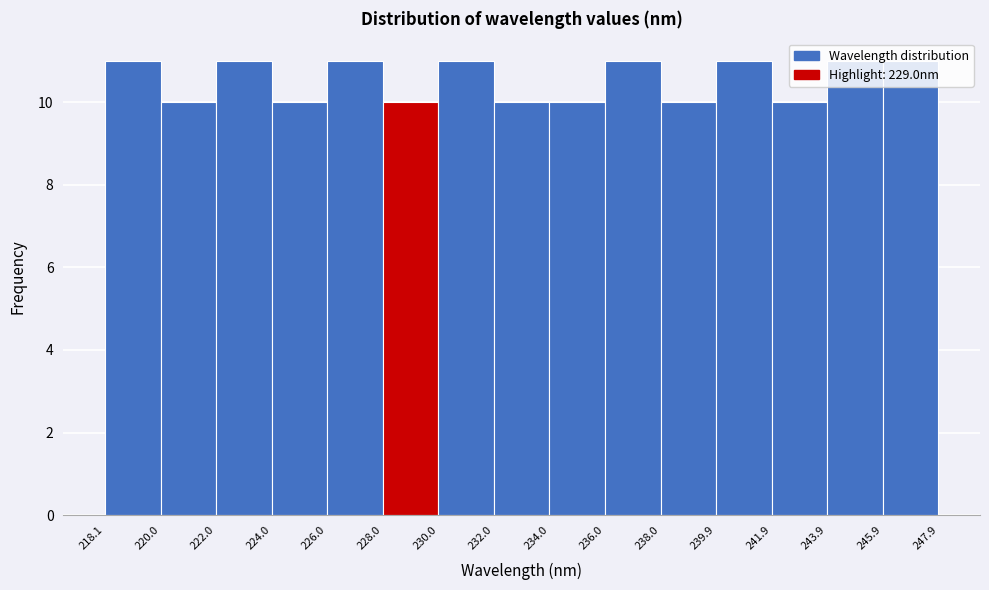

Reading left to right, transcribe this chart: for each bar, give the range it covers on the x-axis and its height. The values are not printed on the chart, so give them approximately, as read against the axis.

218.1 to 220.0: 11
220.0 to 222.0: 10
222.0 to 224.0: 11
224.0 to 226.0: 10
226.0 to 228.0: 11
228.0 to 230.0: 10
230.0 to 232.0: 11
232.0 to 234.0: 10
234.0 to 236.0: 10
236.0 to 238.0: 11
238.0 to 239.9: 10
239.9 to 241.9: 11
241.9 to 243.9: 10
243.9 to 245.9: 11
245.9 to 247.9: 11